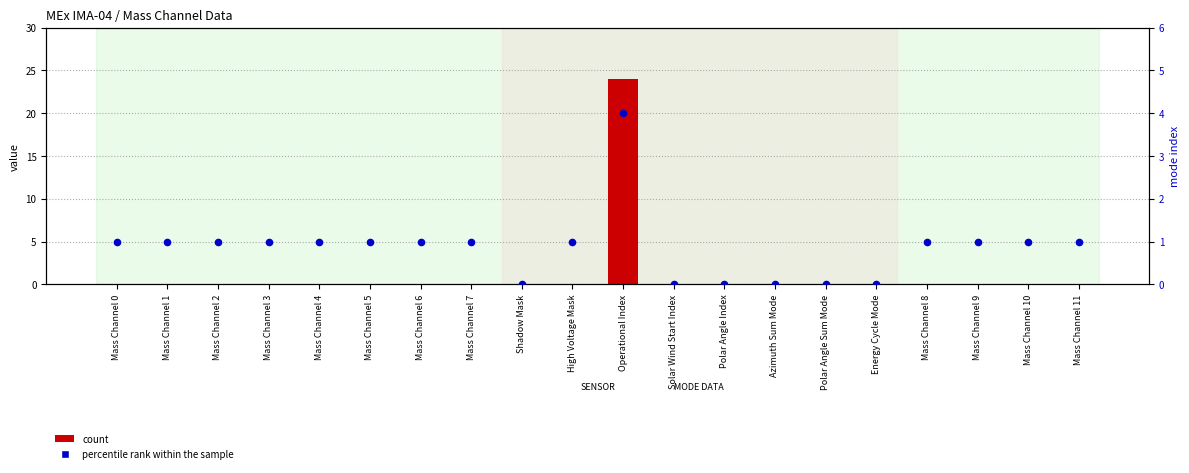

What are all the series names shown in the legend?

count, percentile rank within the sample